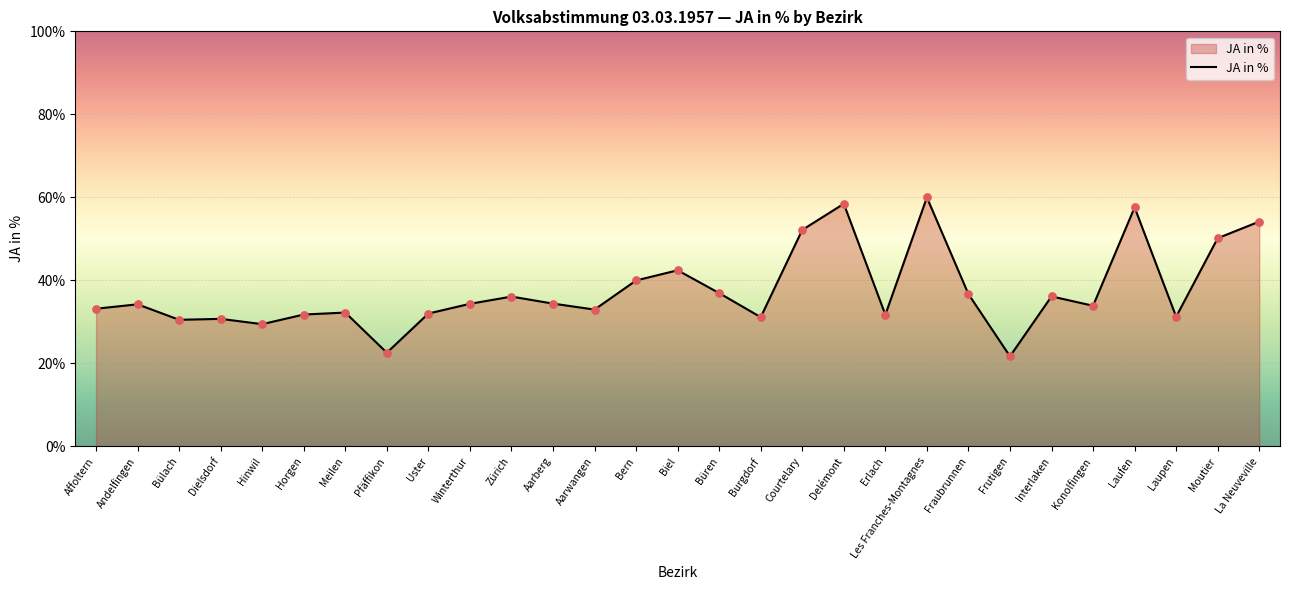

What is the change in value from Erlach to Moutier?

+18.4